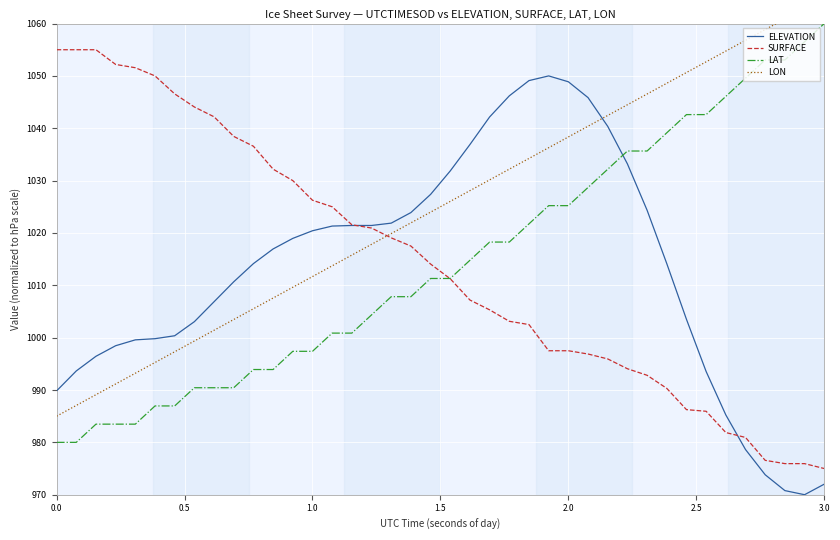

Rank the series by their maximum value, from highest to lowest.

LON, LAT, SURFACE, ELEVATION